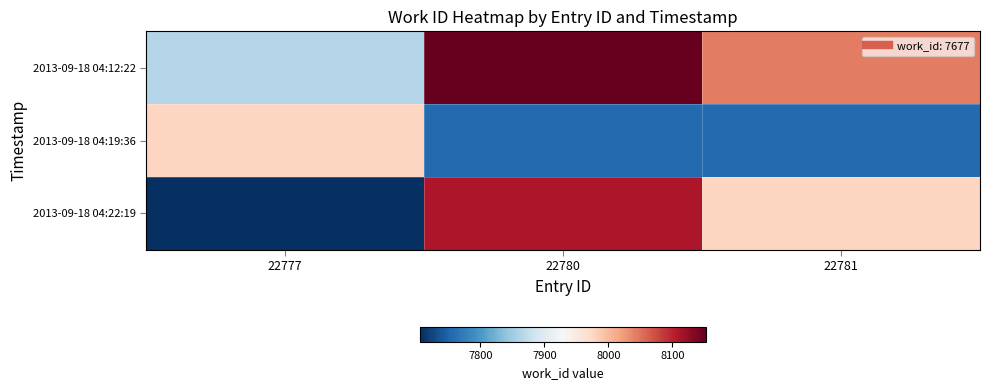

List the series in order of their peak value, lowest first.

2013-09-18 04:19:36, 2013-09-18 04:22:19, 2013-09-18 04:12:22